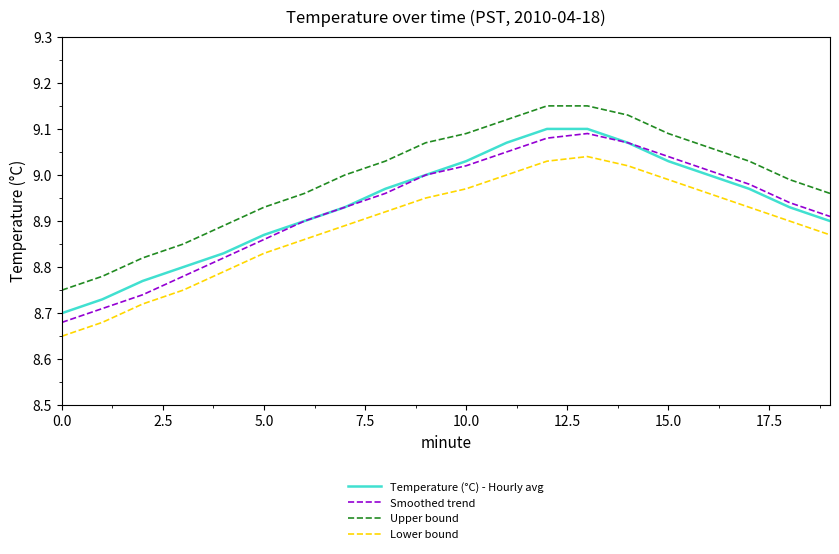

At how many categories does at least one series exceed 8?

20